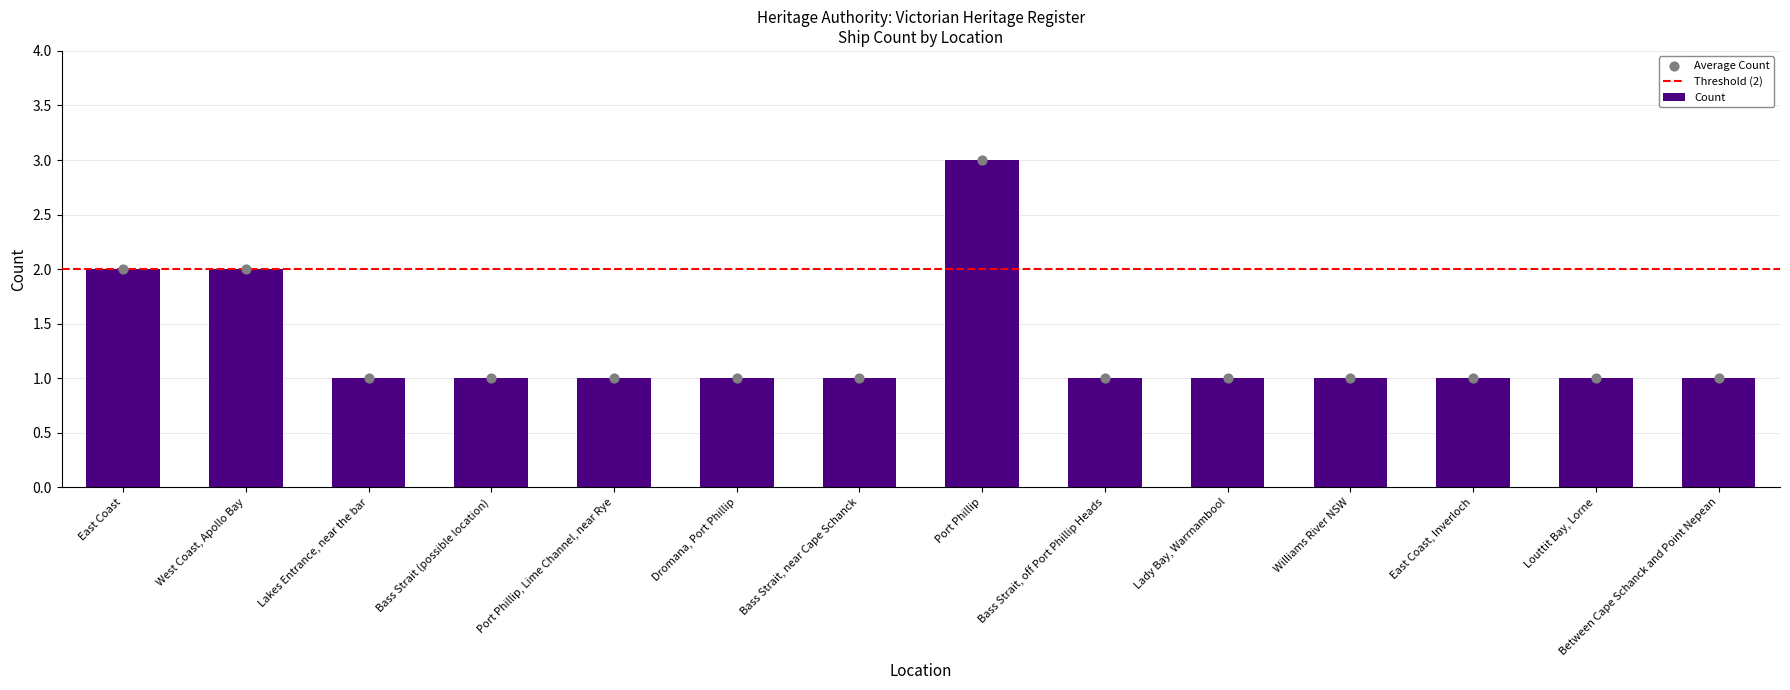

Which has a higher value, Port Phillip, Lime Channel, near Rye or Bass Strait, near Cape Schanck?

Port Phillip, Lime Channel, near Rye